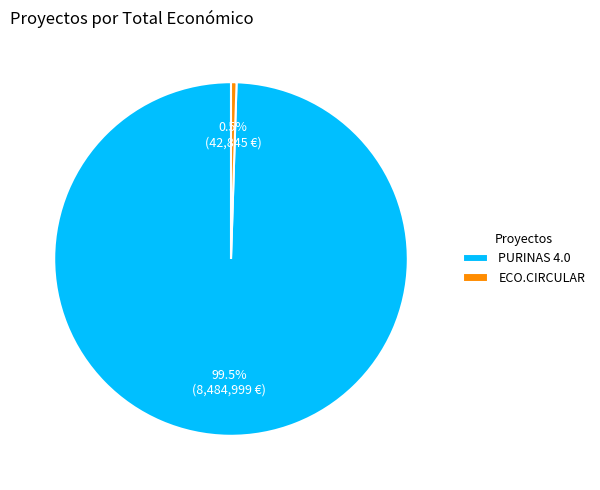

The PURINAS 4.0 slice represents 90% of the pie. True or false?

False